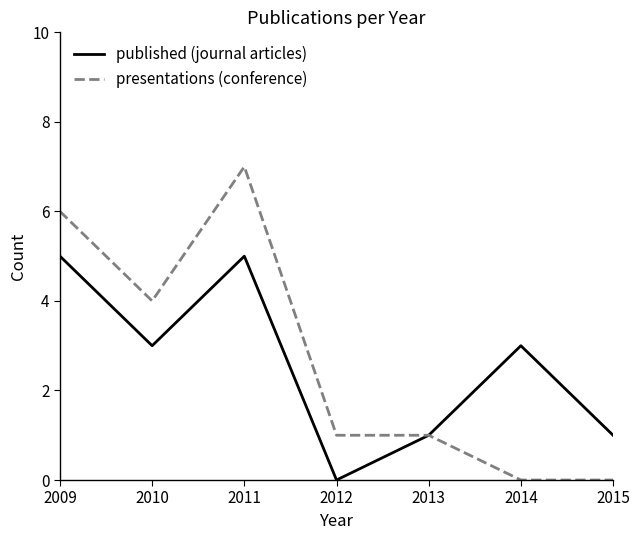

The value of published (journal articles) at 2012 is -2. True or false?

False